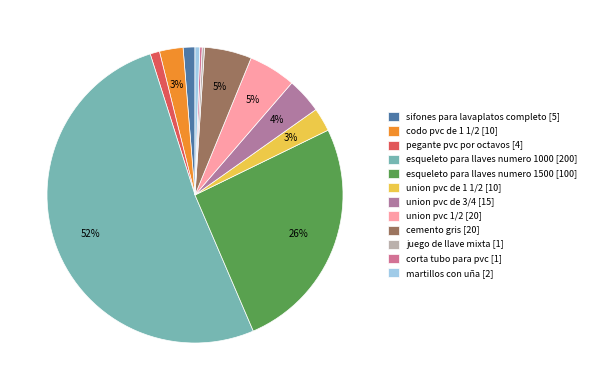

Which category accounts for the majority?

esqueleto para llaves numero 1000